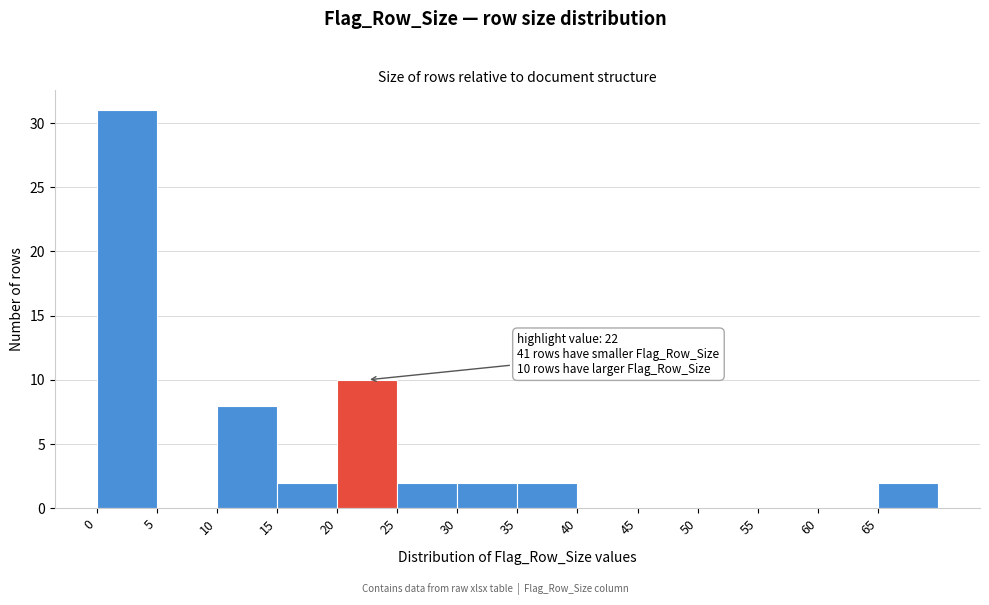

Over which range of the x-axis is the bar tallest?

0 to 5